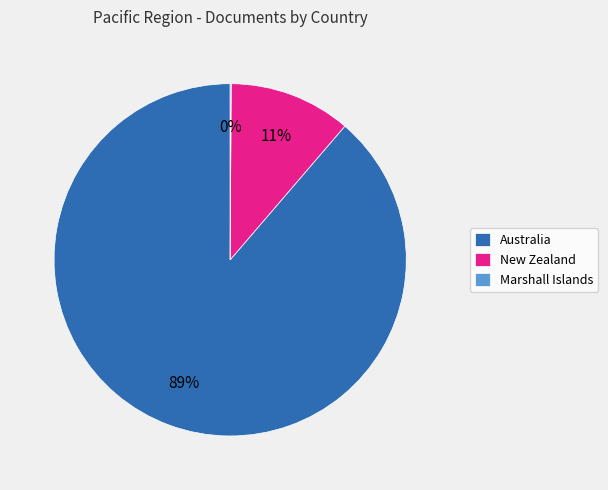

Does Australia account for over 50% of the chart?

Yes